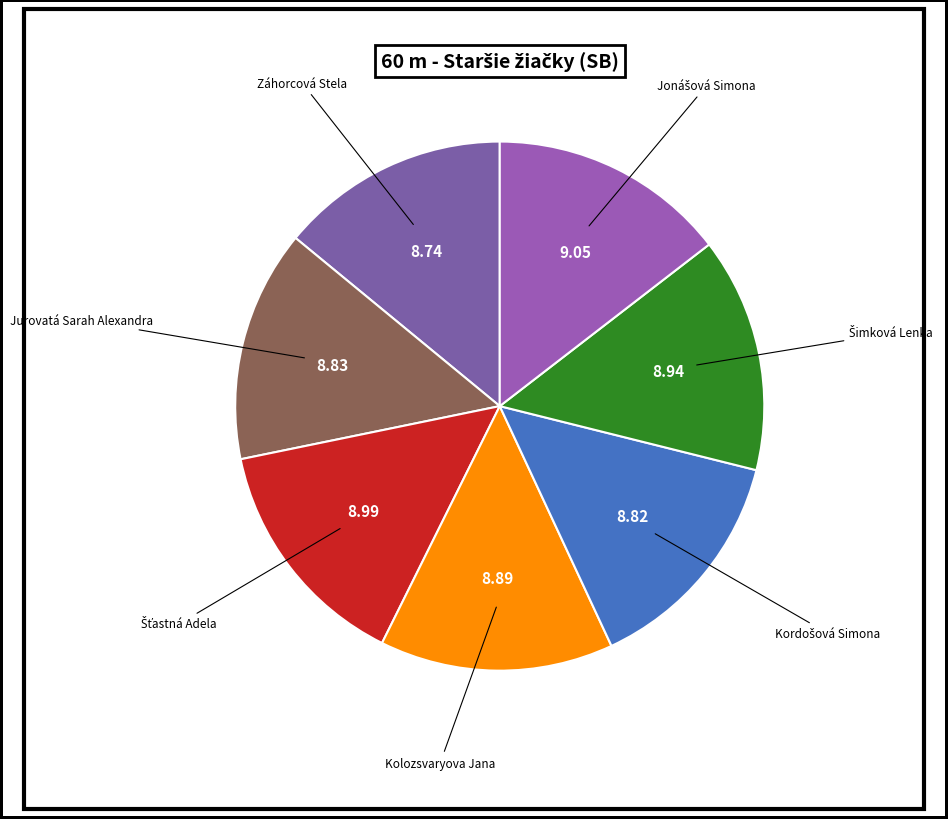

How many segments does this pie chart have?

7